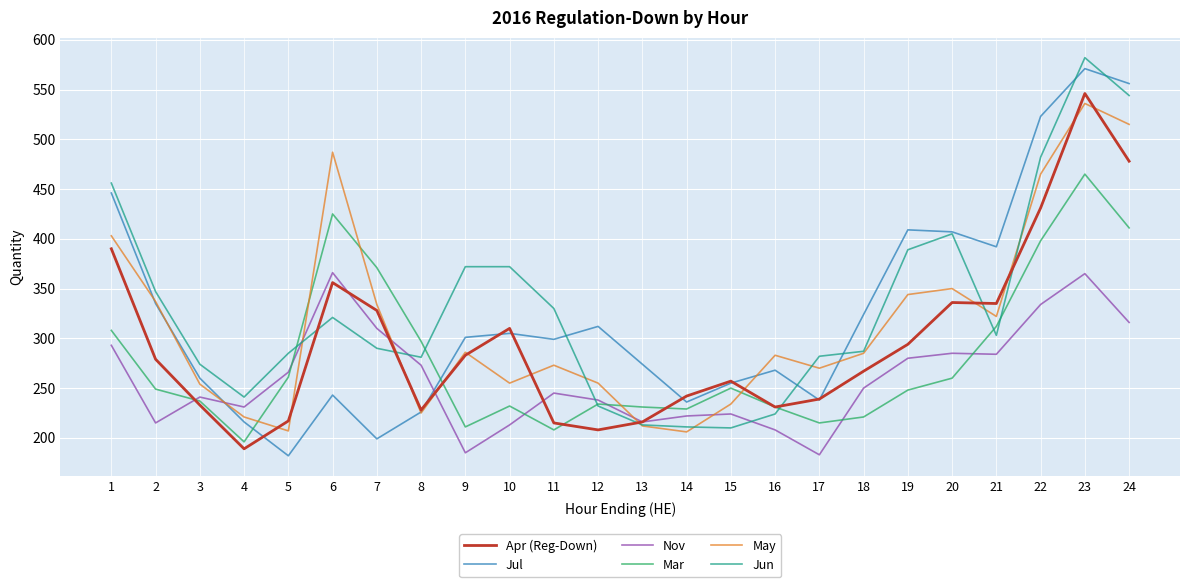

Count the number of data series in this chart.

6